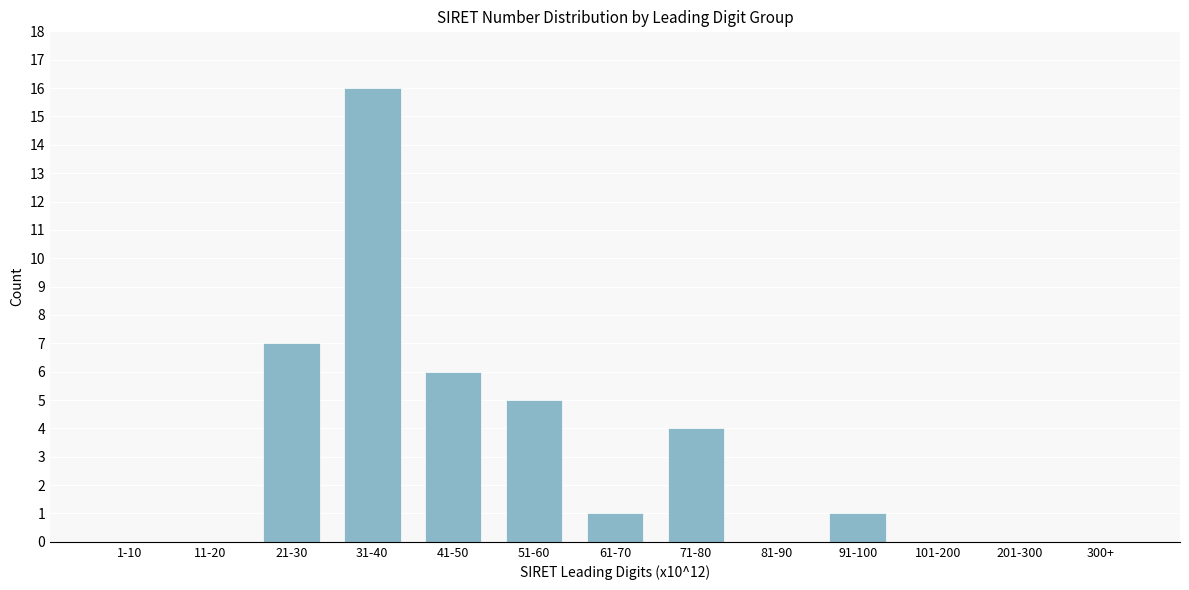

Reading left to right, extract all data points from this chart.

1-10=0	11-20=0	21-30=7	31-40=16	41-50=6	51-60=5	61-70=1	71-80=4	81-90=0	91-100=1	101-200=0	201-300=0	300+=0